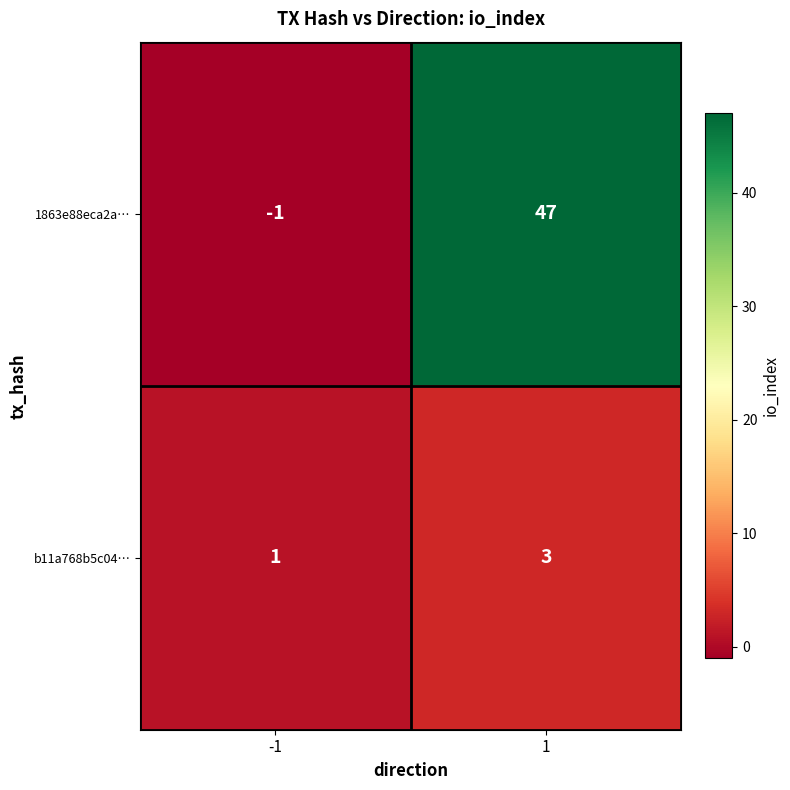

What value does the 1863e88eca2a… series have at 1, to the nearest 10?

50